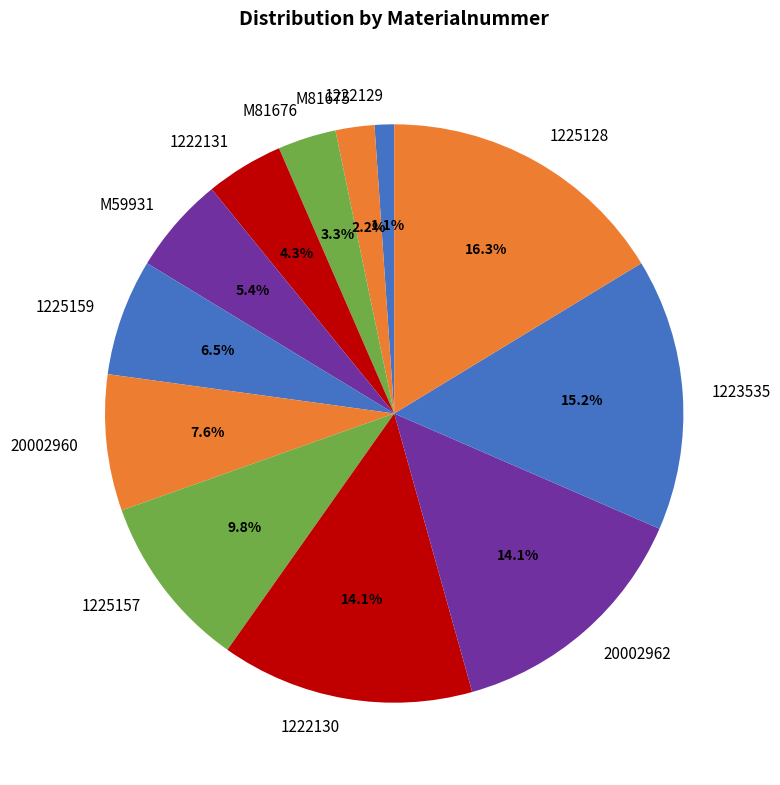

Is there a majority slice in this chart?

No